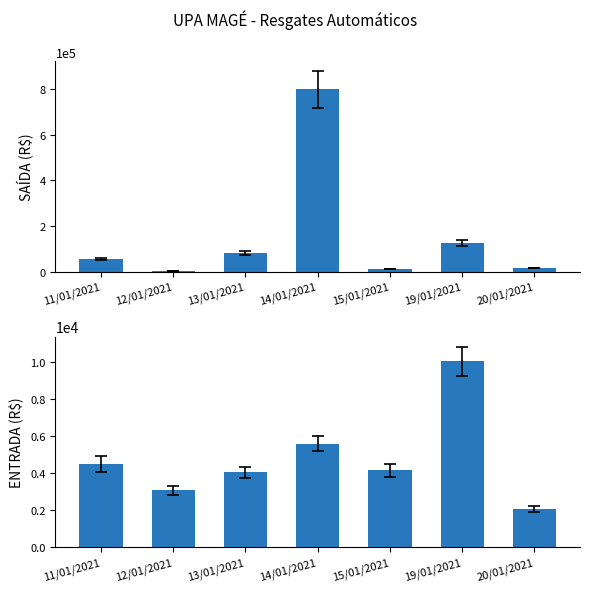

Between 11/01/2021 and 13/01/2021, which series saw the biggest shift?

SAIDA